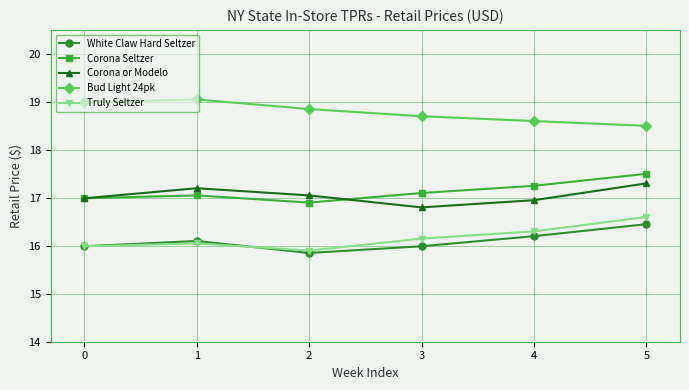

Is this an area chart (filled region under the line)?

No